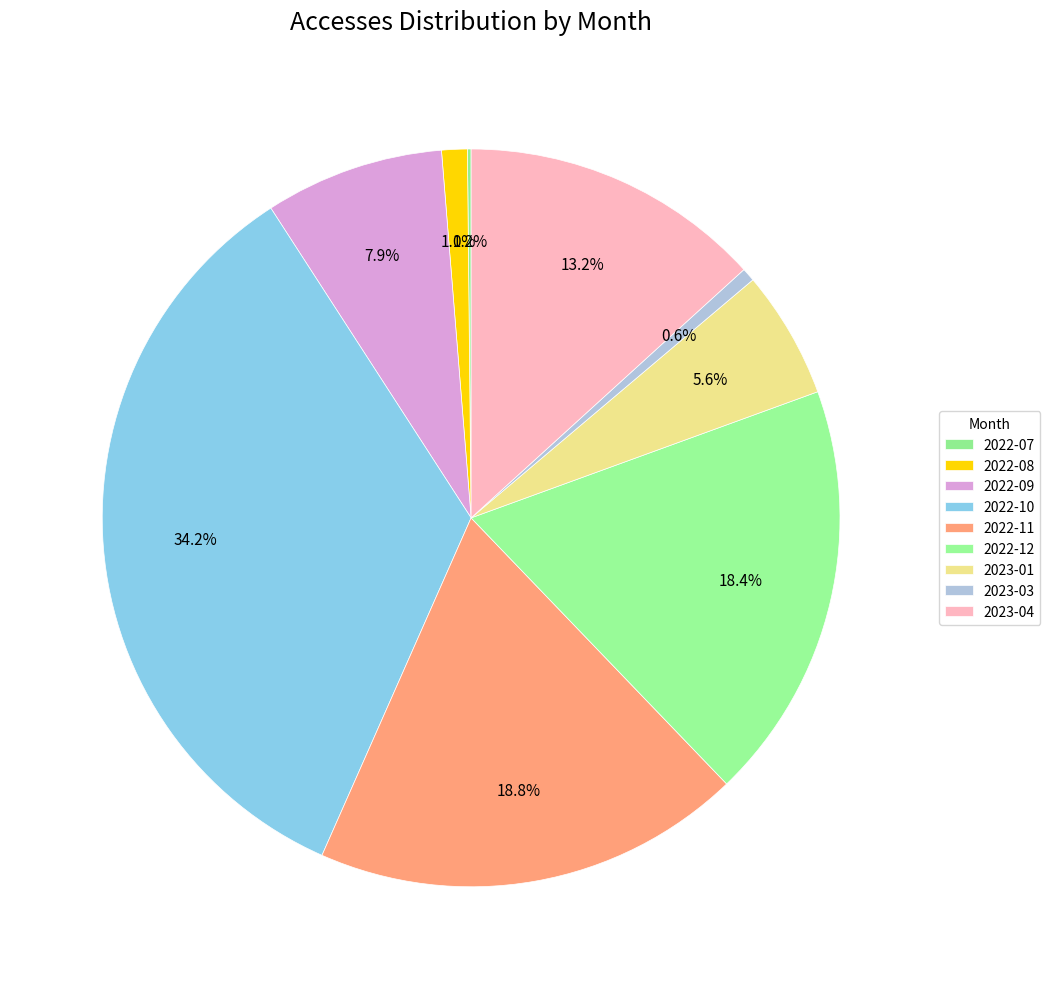

Approximately how many times larger is the value at 2022-09 compared to 2022-12?

0.4